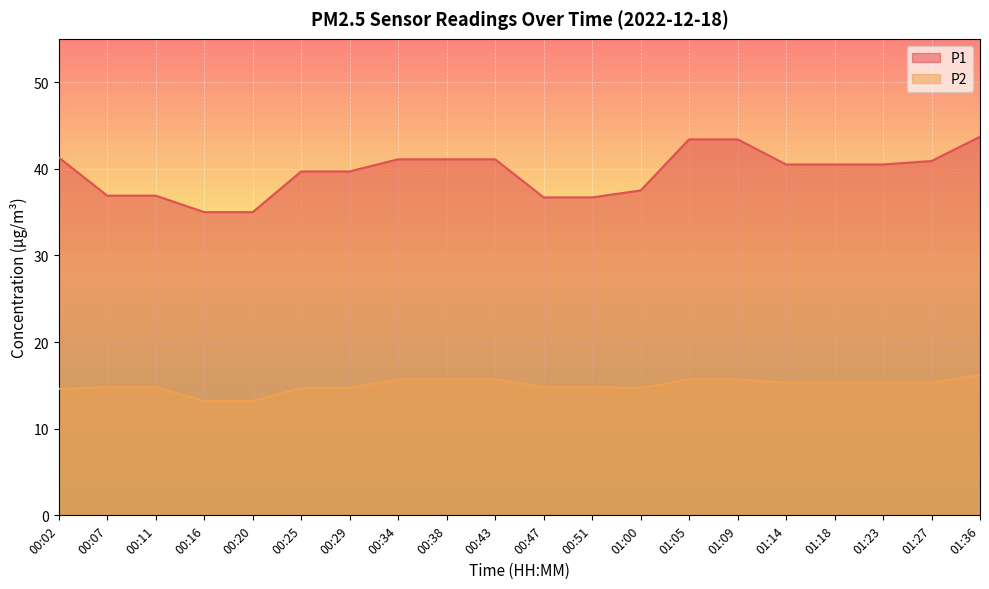

What is the sum of the P1 values at 01:18 and 01:09?

83.9